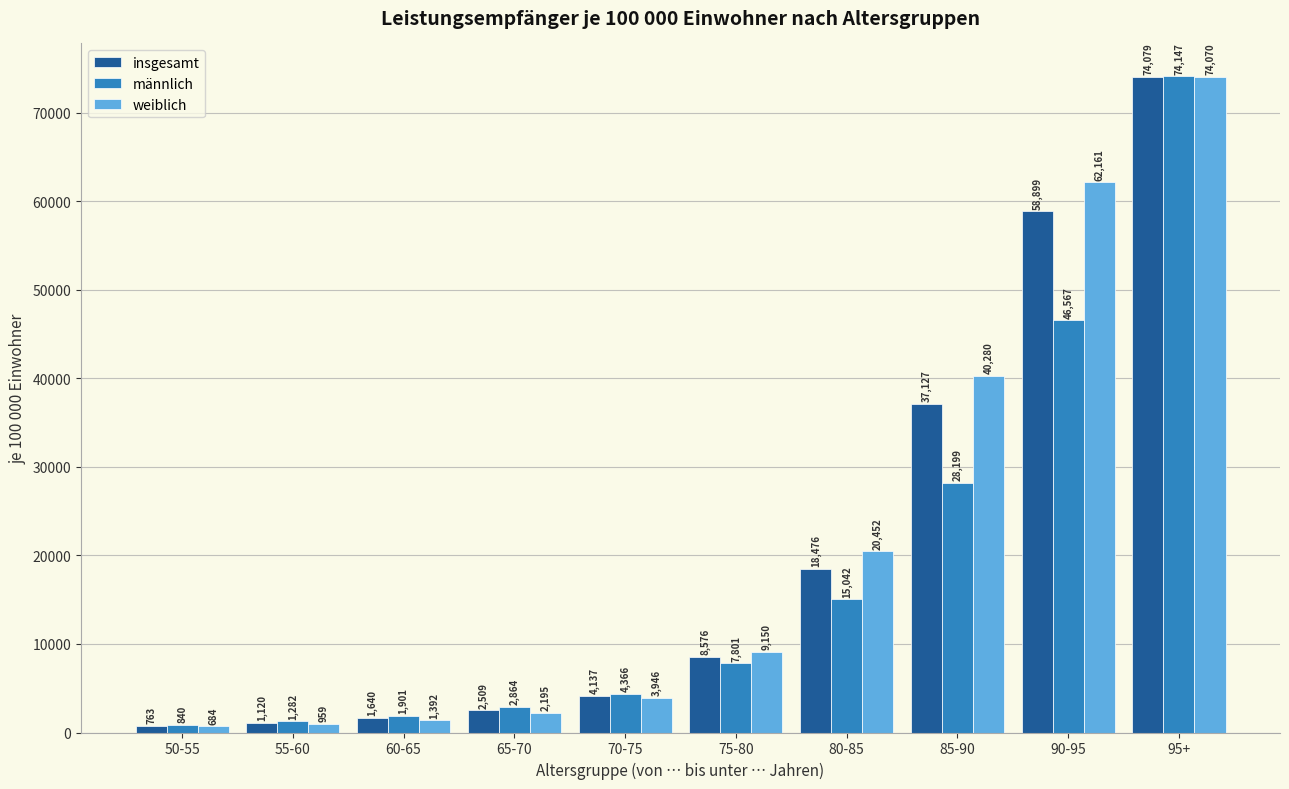

What is the value of the männlich bar at the 6th from the left?

7800.7